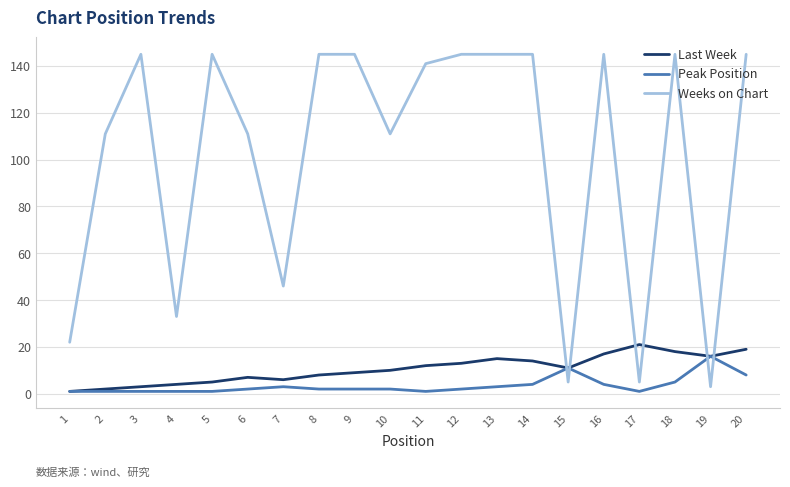

True or false: Weeks on Chart has a value of 145 at 9.

True